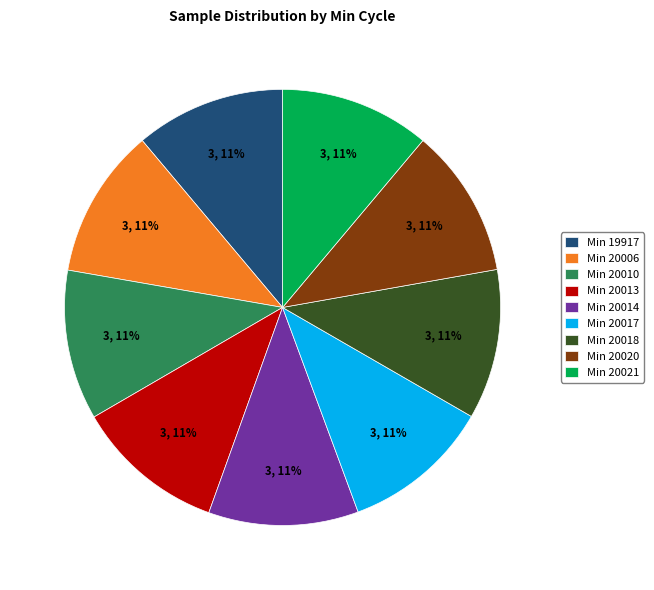

What is the ratio of the value at Min 20006 to the value at Min 20020?

1.0